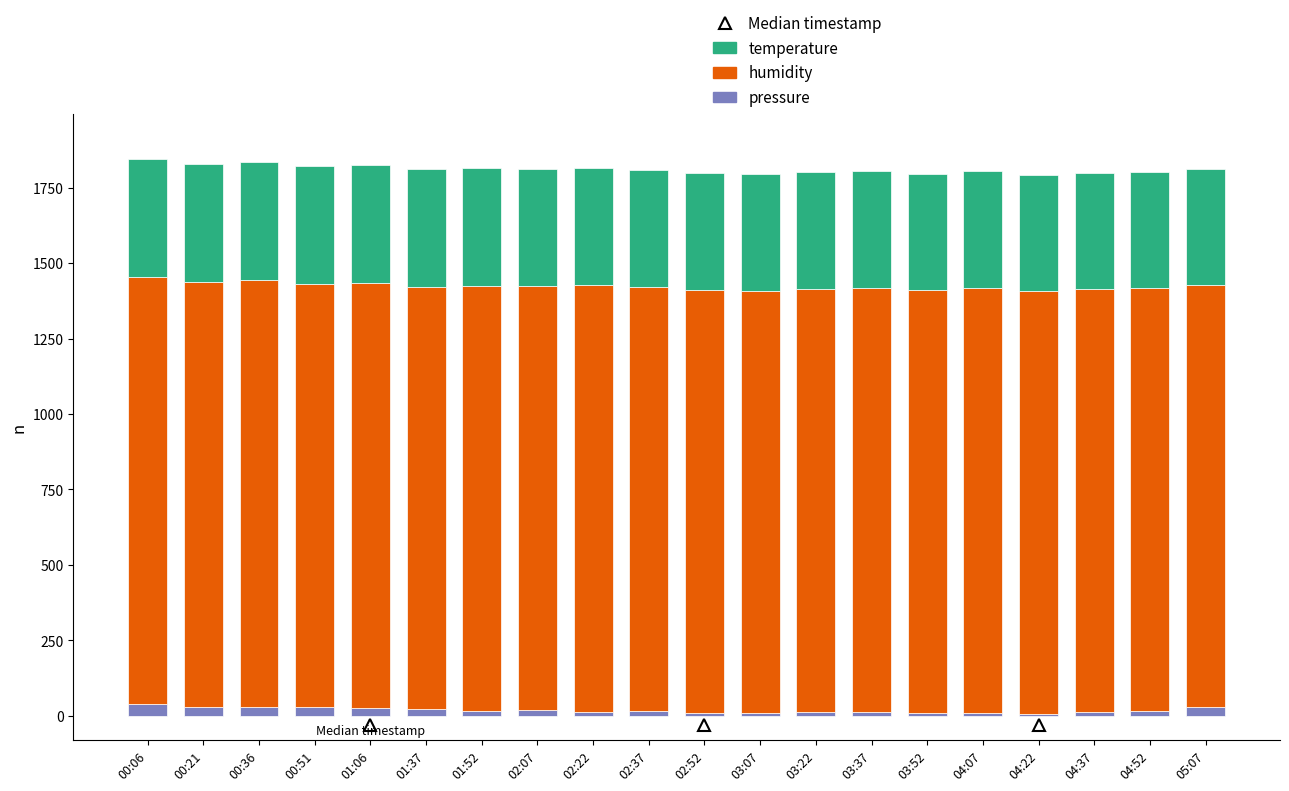

What value does the pressure series have at 01:37?

23.4